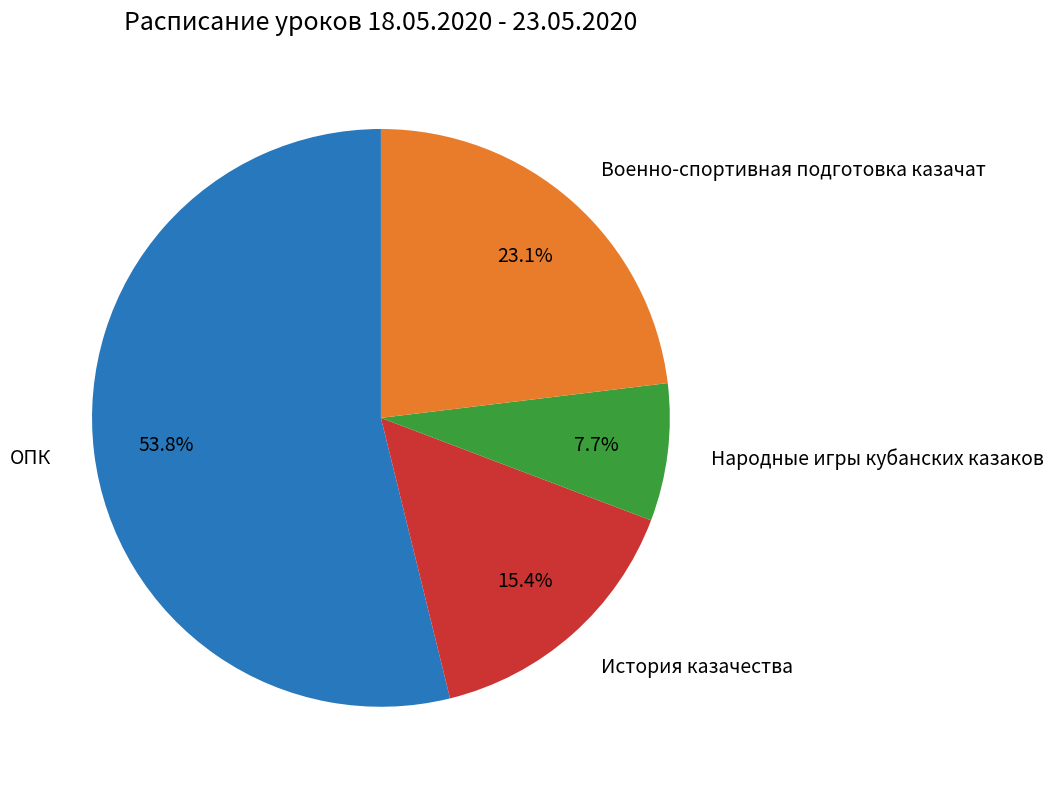

Count the number of slices in the pie.

4